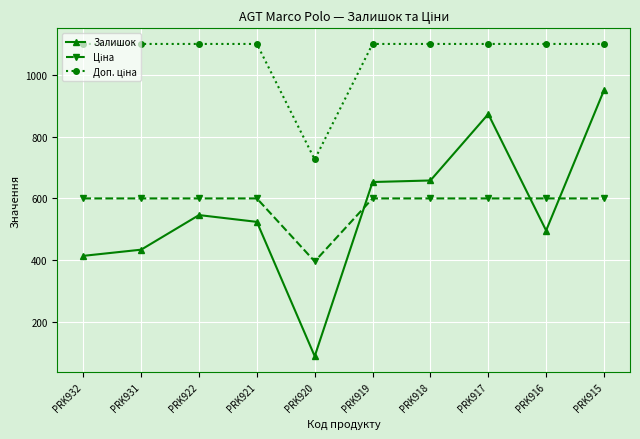

At which label does Залишок reach its minimum?

PRK920